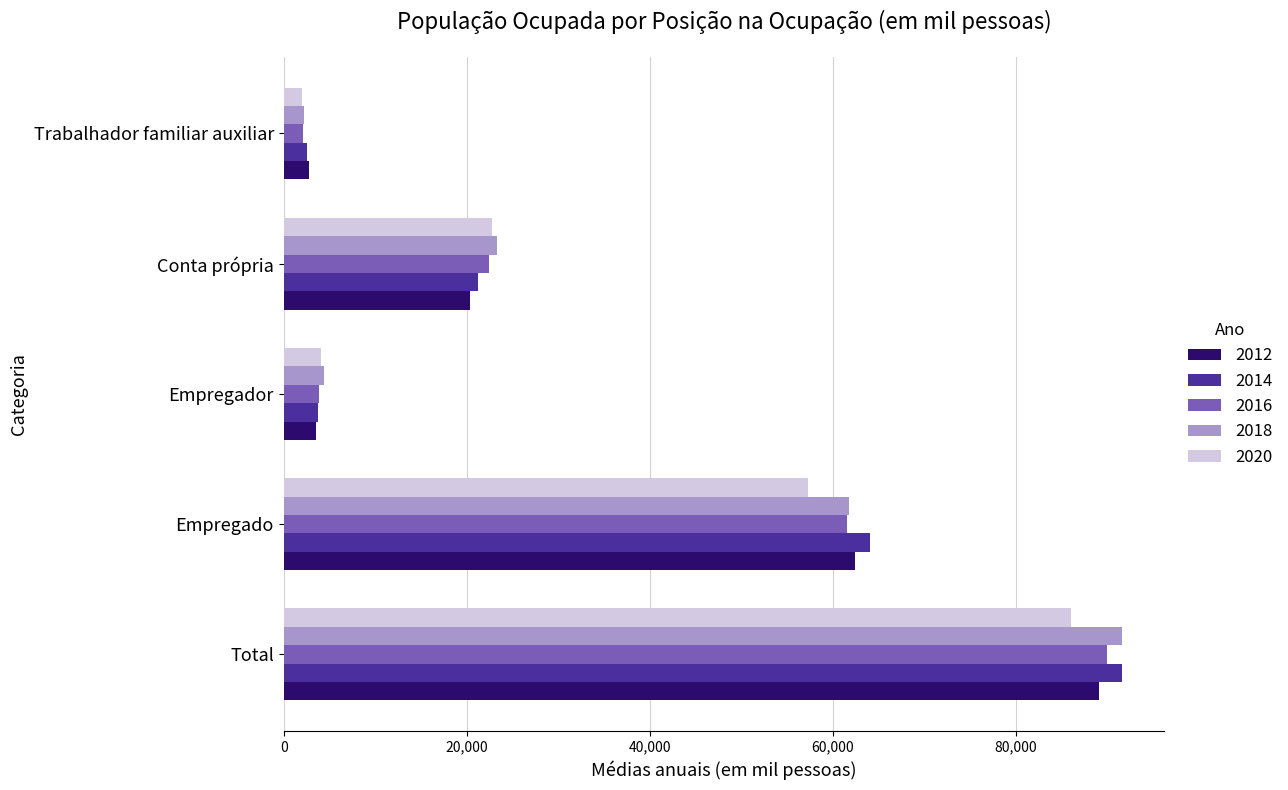

At how many categories does at least one series exceed 76111?

1